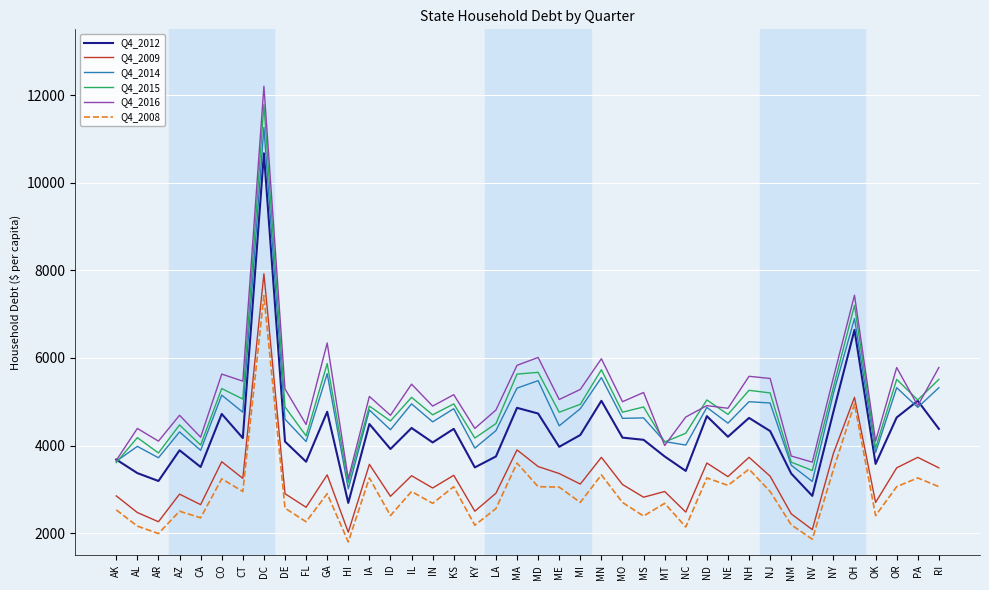

Which category has the highest value in the Q4_2015 series?

DC